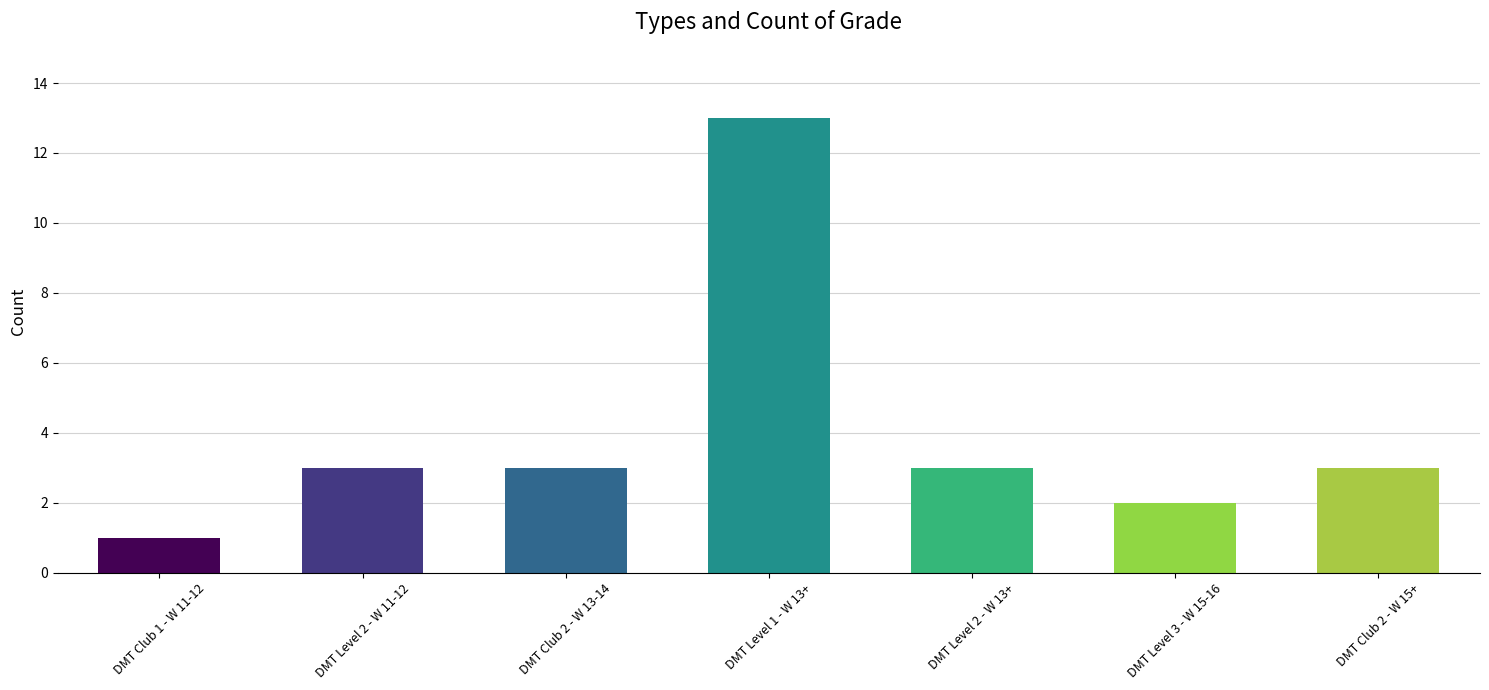

What is the maximum value shown in the chart?

13